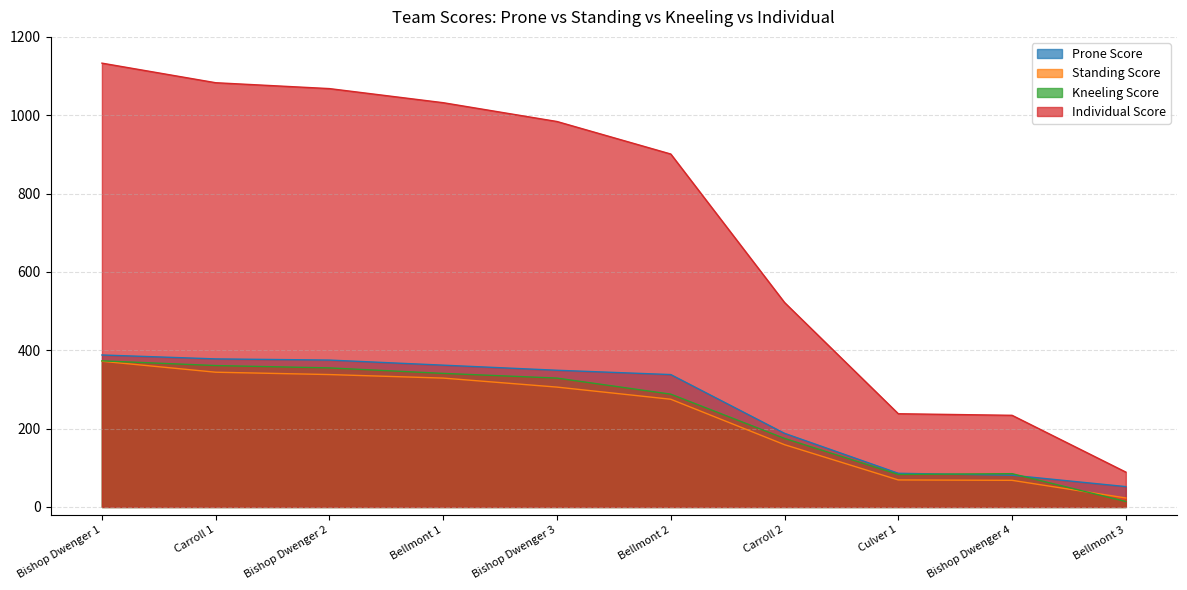

What is the maximum value shown in the chart?

1133